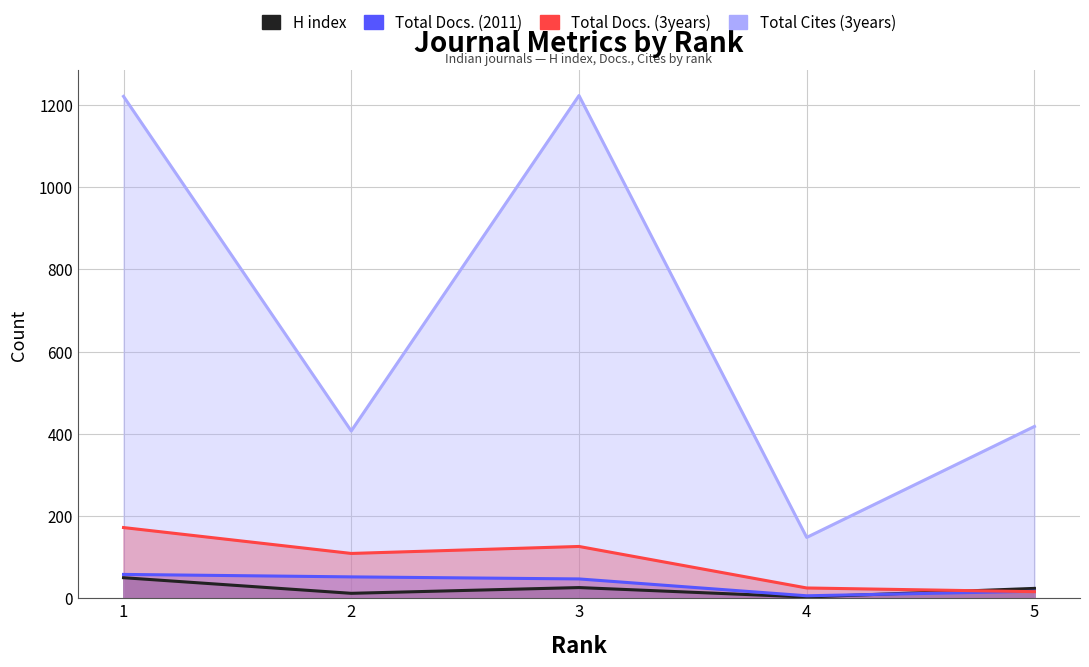

How many distinct data groups are displayed?

4